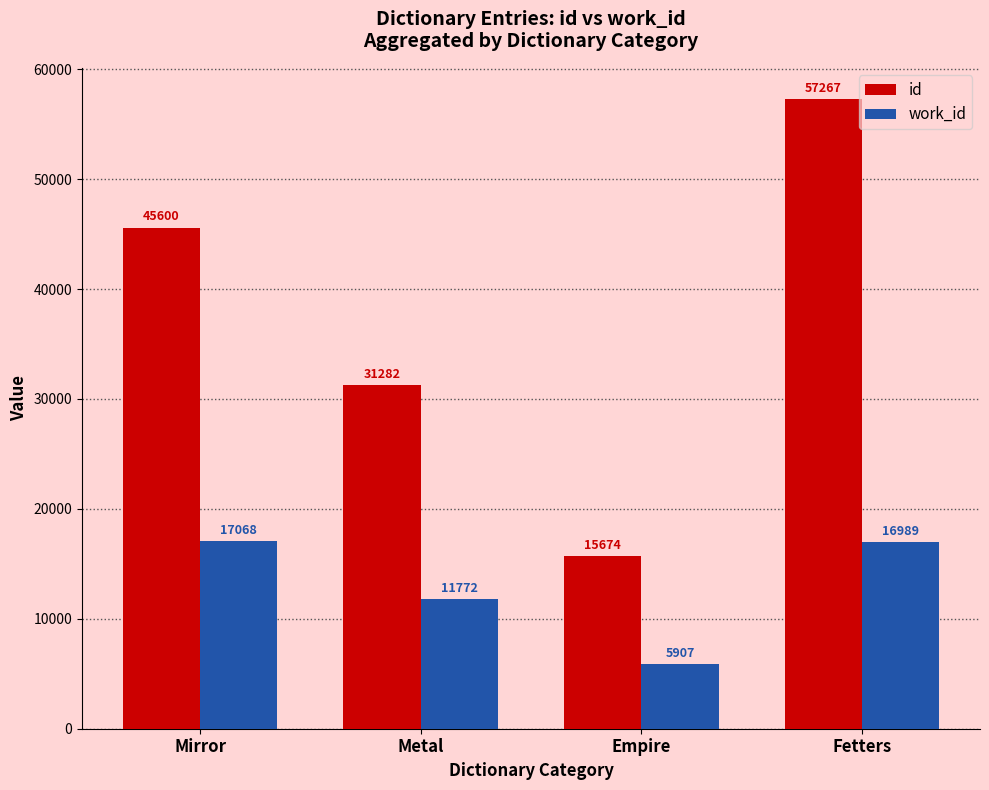

What position from the left is Fetters?

4